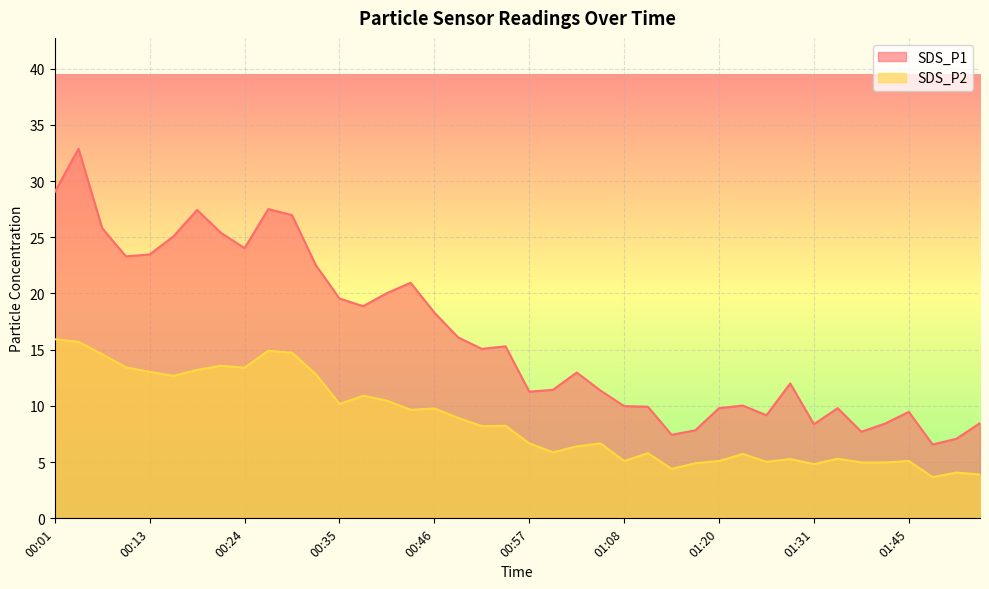

Rank the series at 00:40 from highest to lowest value.

SDS_P1, SDS_P2